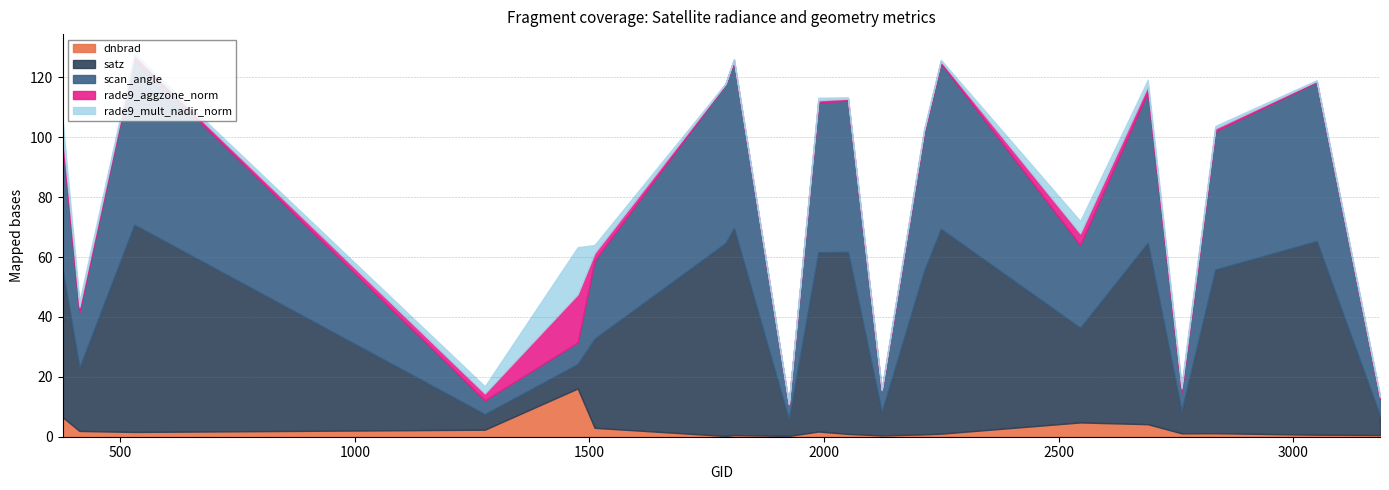

What is the difference between the second highest and second lowest values in the scan_angle series?

50.9